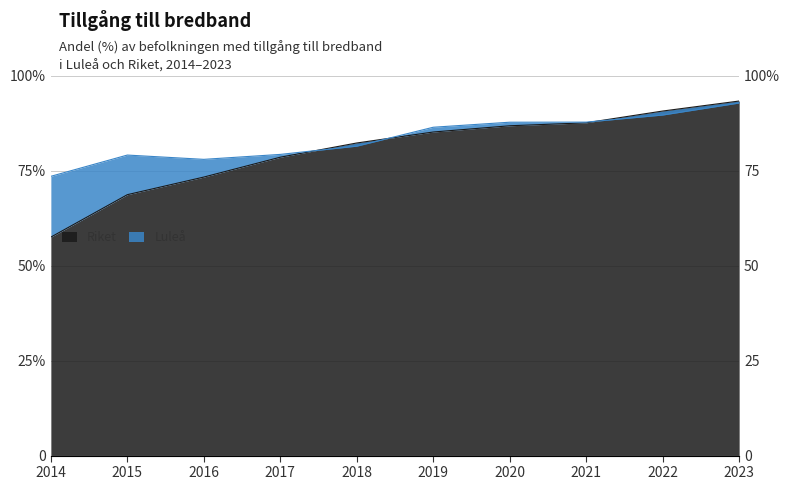

What is the difference between the maximum and minimum values in the Riket series?

35.8